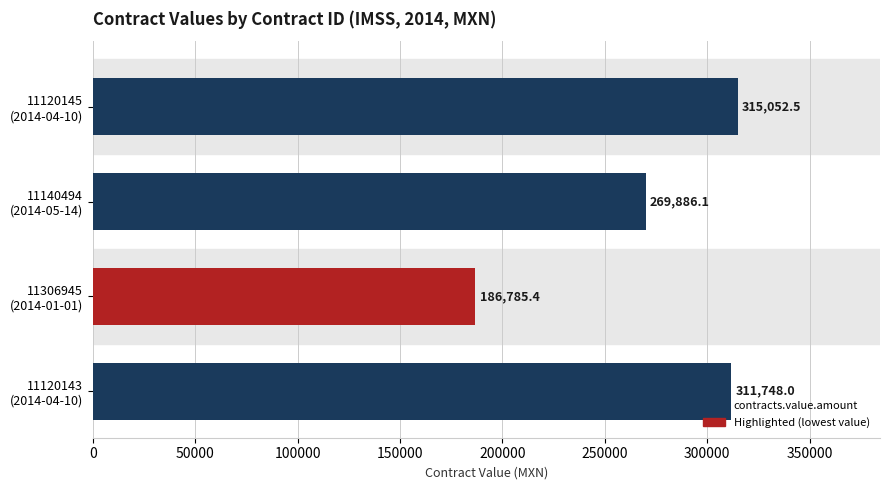

What is the difference between the second highest and minimum values?

124962.6